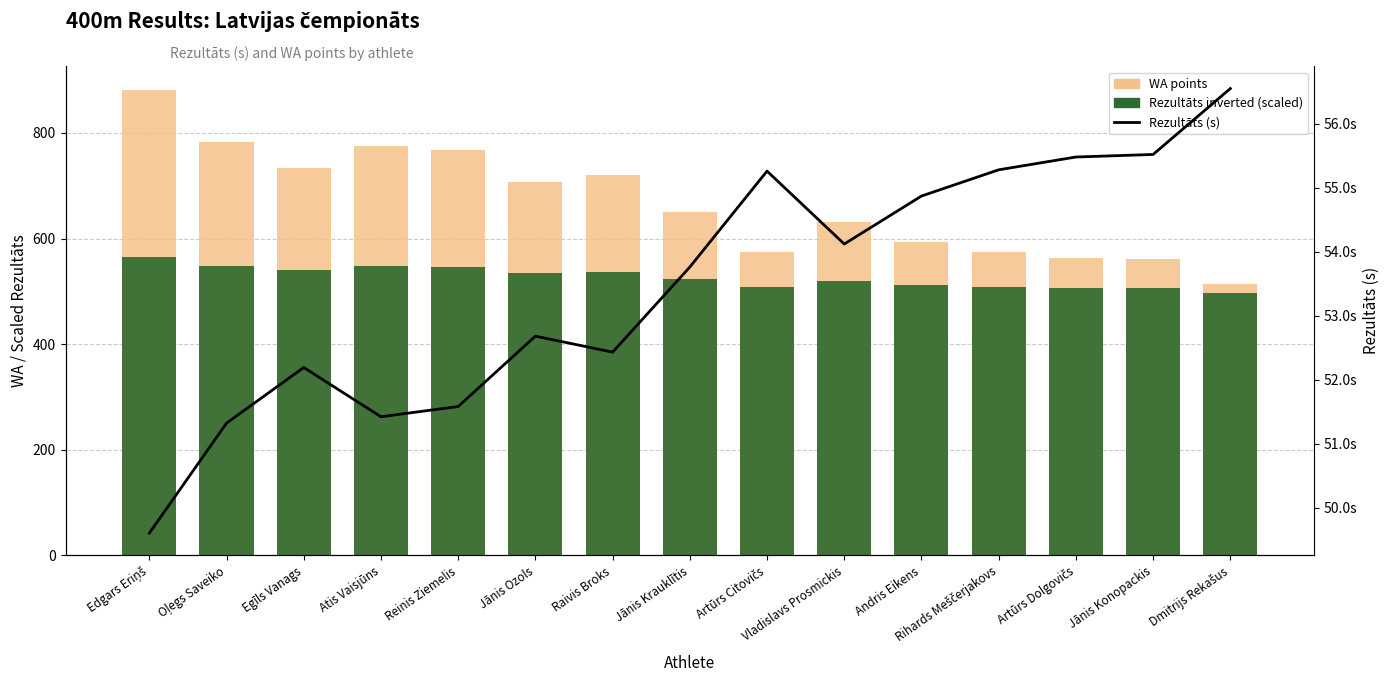

What is the total value across all series at Egīls Vanags?

1324.8